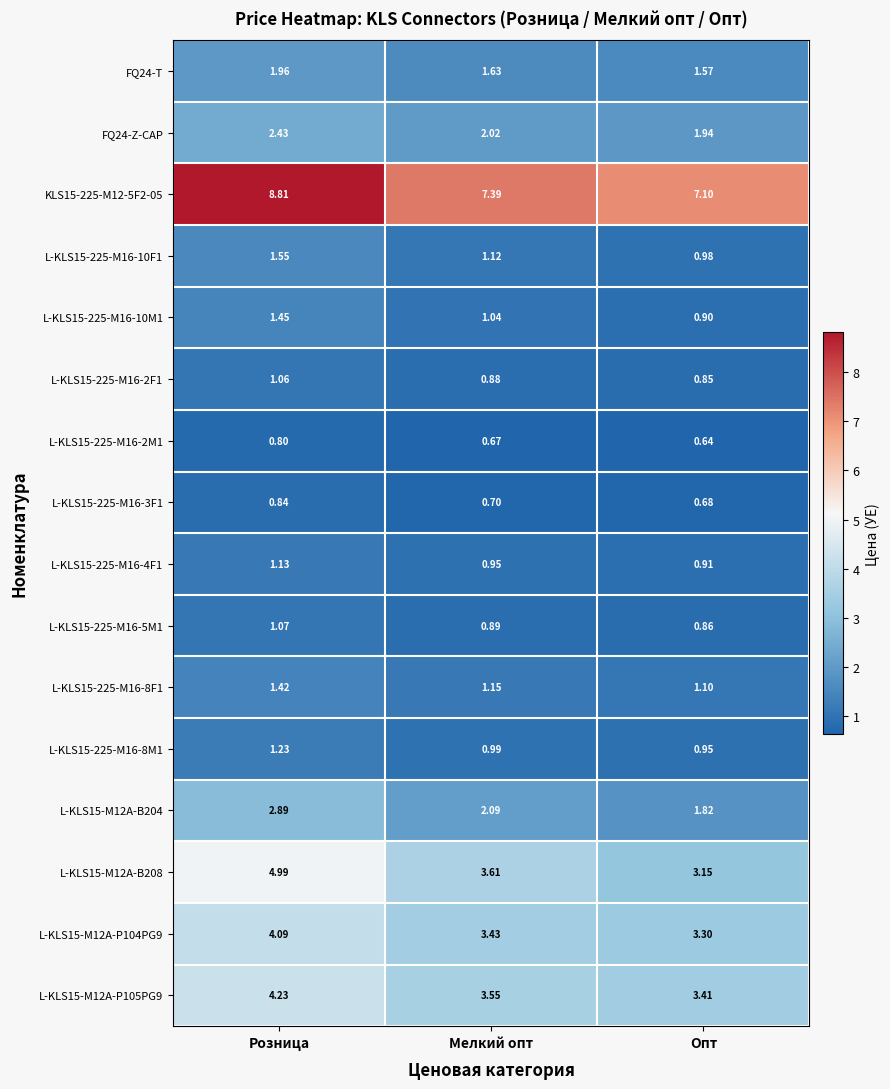

Which series has the widest spread of values?

L-KLS15-M12A-B208